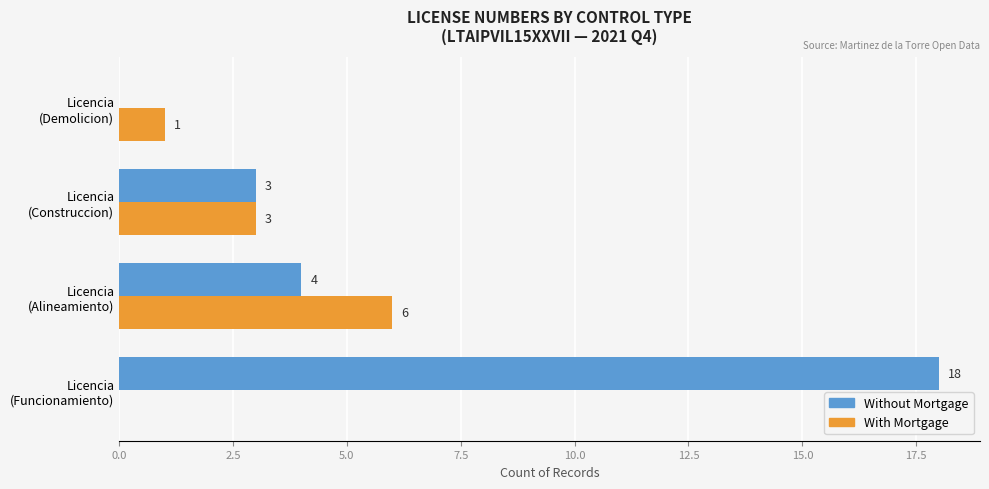

How many With Mortgage values are between 1 and 6?

3